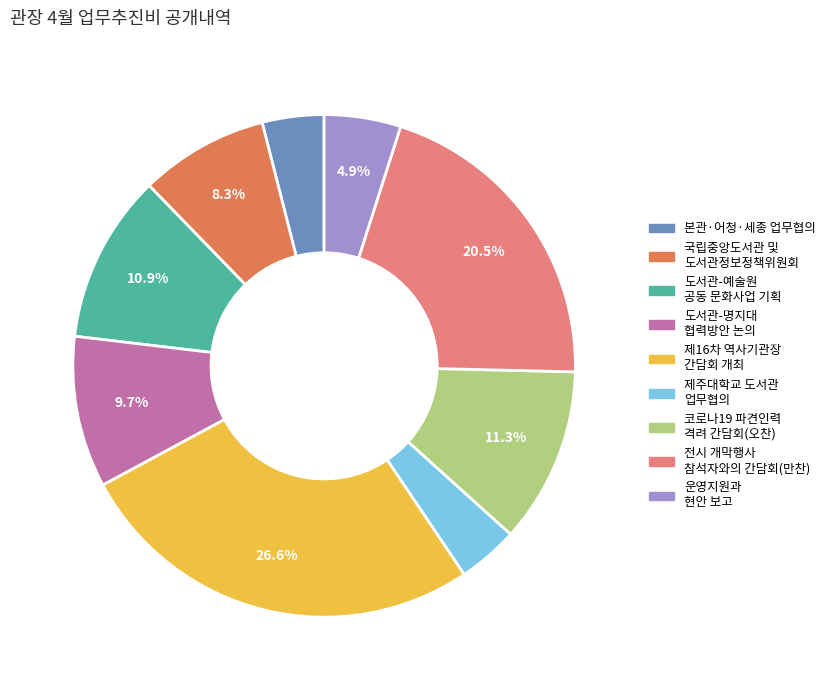

How many slices are in this pie chart?

9